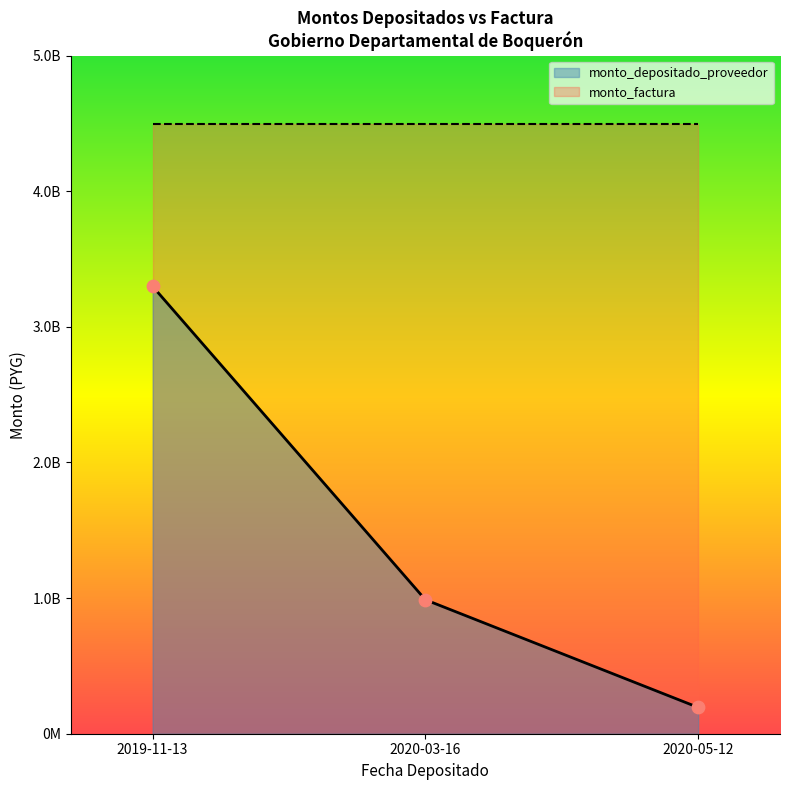

What is the change in value from 2019-11-13 to 2020-03-16?

-2311019418